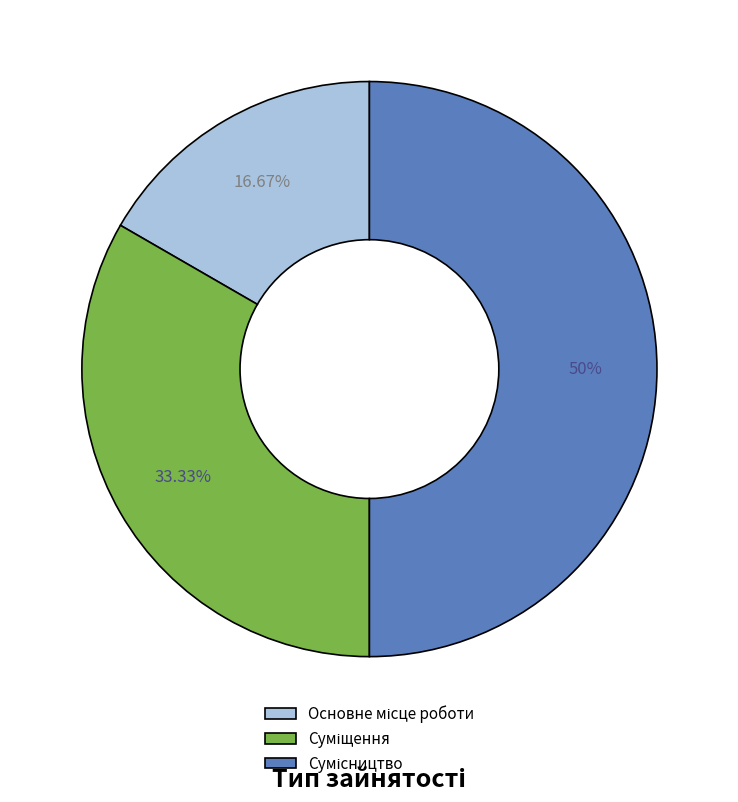

Rank the categories by value from lowest to highest.

Основне місце роботи, Суміщення, Сумісництво